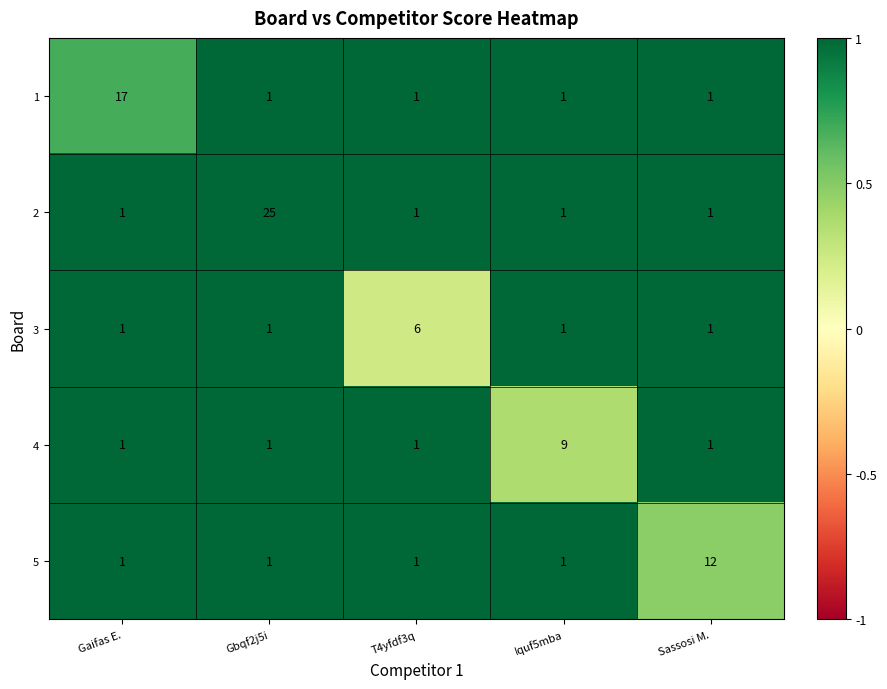

Reading right to left, what are all the values shown in this chart?

1: Sassosi M.=1	Iquf5mba=1	T4yfdf3q=1	Gbqf2j5i=1	Gaifas E.=17
2: Sassosi M.=1	Iquf5mba=1	T4yfdf3q=1	Gbqf2j5i=25	Gaifas E.=1
3: Sassosi M.=1	Iquf5mba=1	T4yfdf3q=6	Gbqf2j5i=1	Gaifas E.=1
4: Sassosi M.=1	Iquf5mba=9	T4yfdf3q=1	Gbqf2j5i=1	Gaifas E.=1
5: Sassosi M.=12	Iquf5mba=1	T4yfdf3q=1	Gbqf2j5i=1	Gaifas E.=1